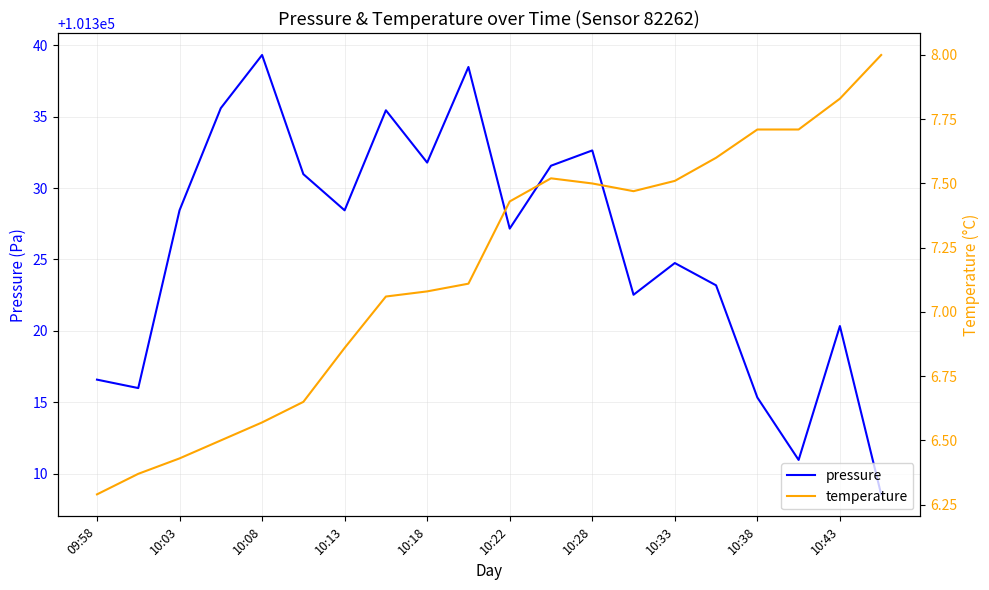

What is the lowest value of the pressure series?

101308.6